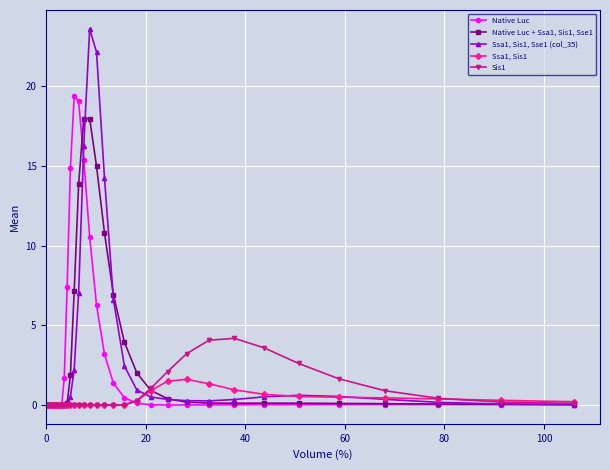

List the series in order of their peak value, highest first.

Ssa1, Sis1, Sse1 (col_35), Native Luc, Native Luc + Ssa1, Sis1, Sse1, Sis1, Ssa1, Sis1